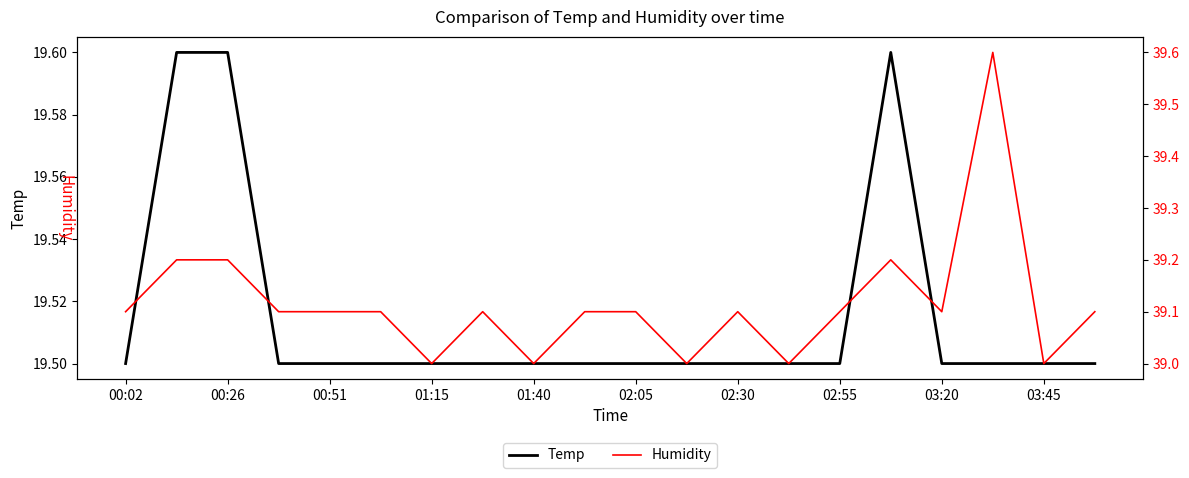

What is the minimum value for Temp?

19.5